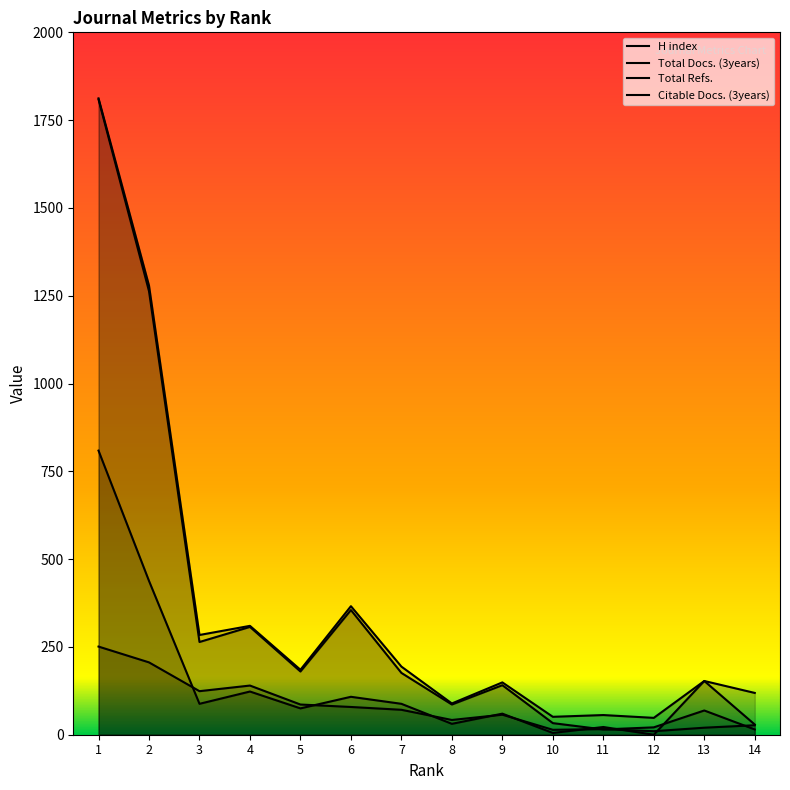

Which series has the largest range (max minus min)?

Total Docs. (3years)